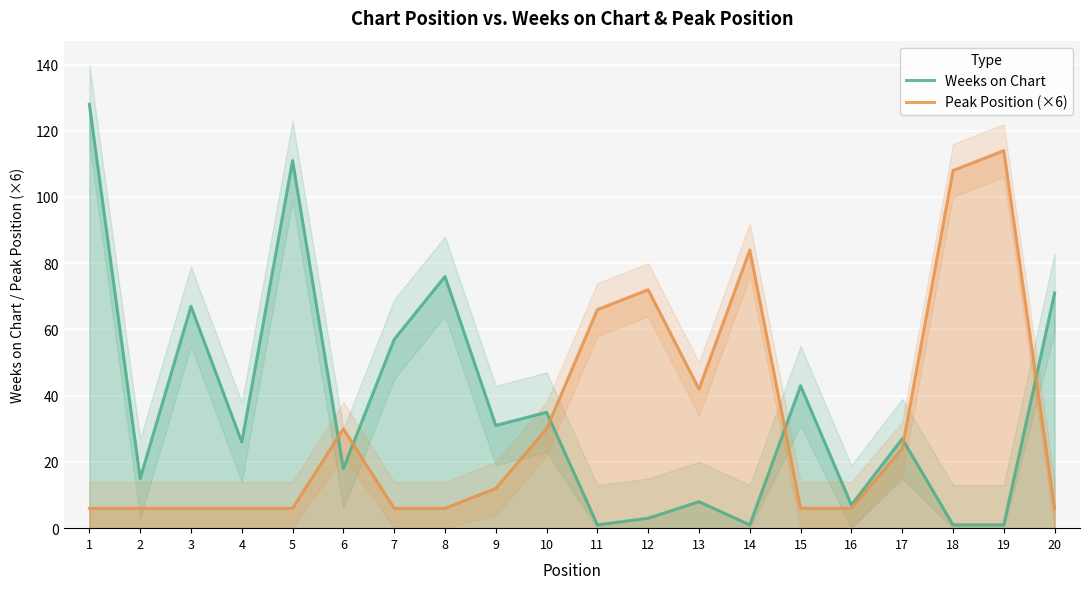

What is the value of the Weeks on Chart point at the 14th from the left?

1